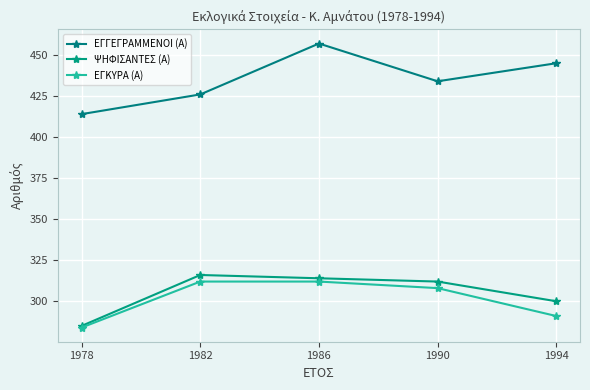

Between 1978 and 1986, which series saw the biggest shift?

ΕΓΓΕΓΡΑΜΜΕΝΟΙ (Α)